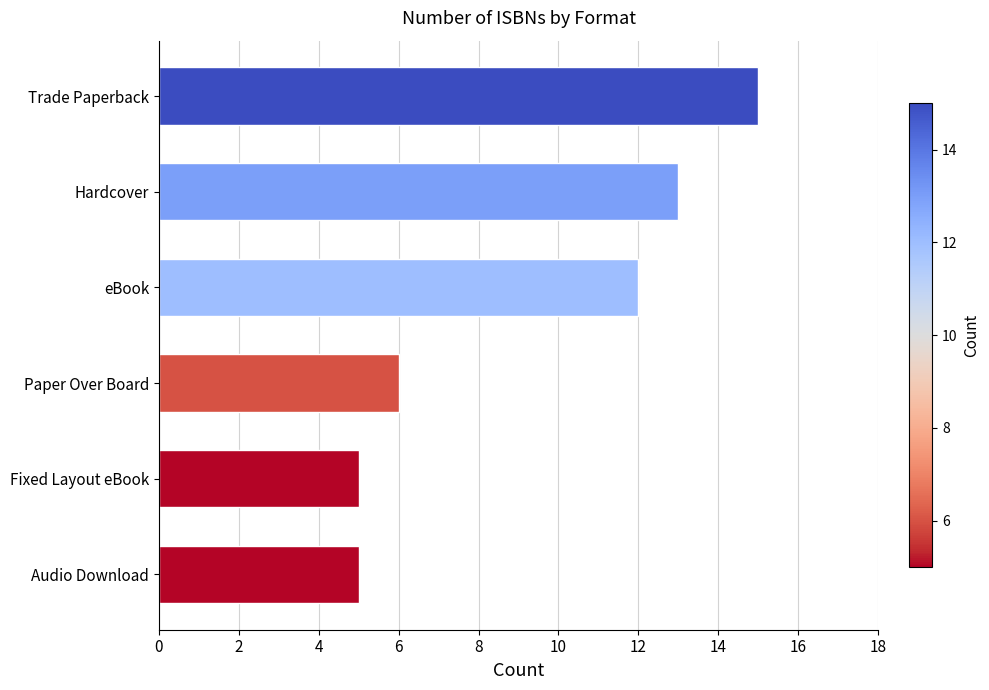

Reading bottom to top, what are all the values shown in this chart?

5	5	6	12	13	15